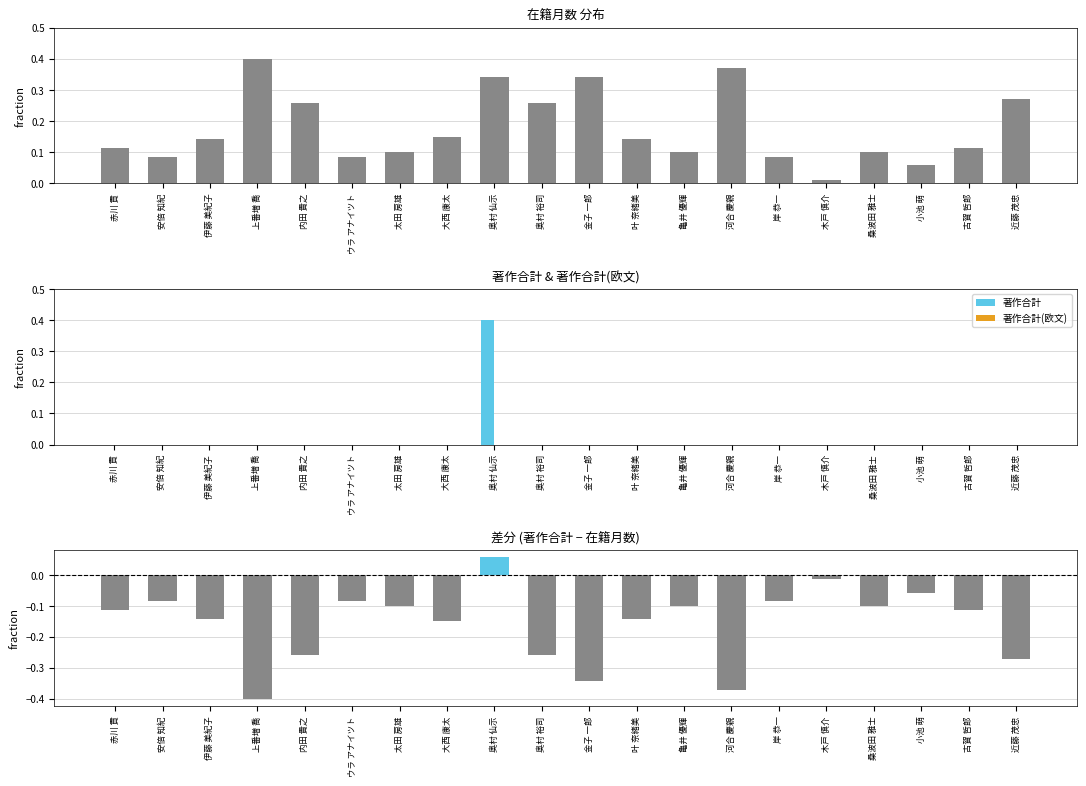

List the labels in order of 著作合計 - 在籍月数 value, smallest first.

上番増 喬, 河合 慶親, 金子 一郎, 近藤 茂忠, 内田 貴之, 奥村 裕司, 大西 康太, 伊藤 美紀子, 叶 奈緒美, 赤川 貢, 古賀 哲郎, 太田 房雄, 亀井 優輝, 桑波田 雅士, 安倍 知紀, ウラ アナイツト, 岸 恭一, 小池 萌, 木戸 慎介, 奥村 仙示